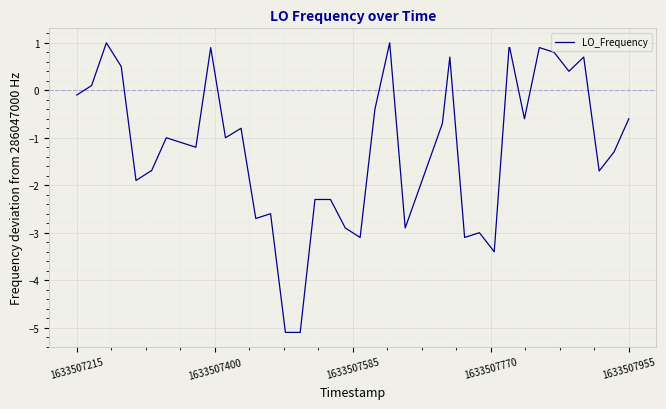

What is the greatest value displayed?

1.0